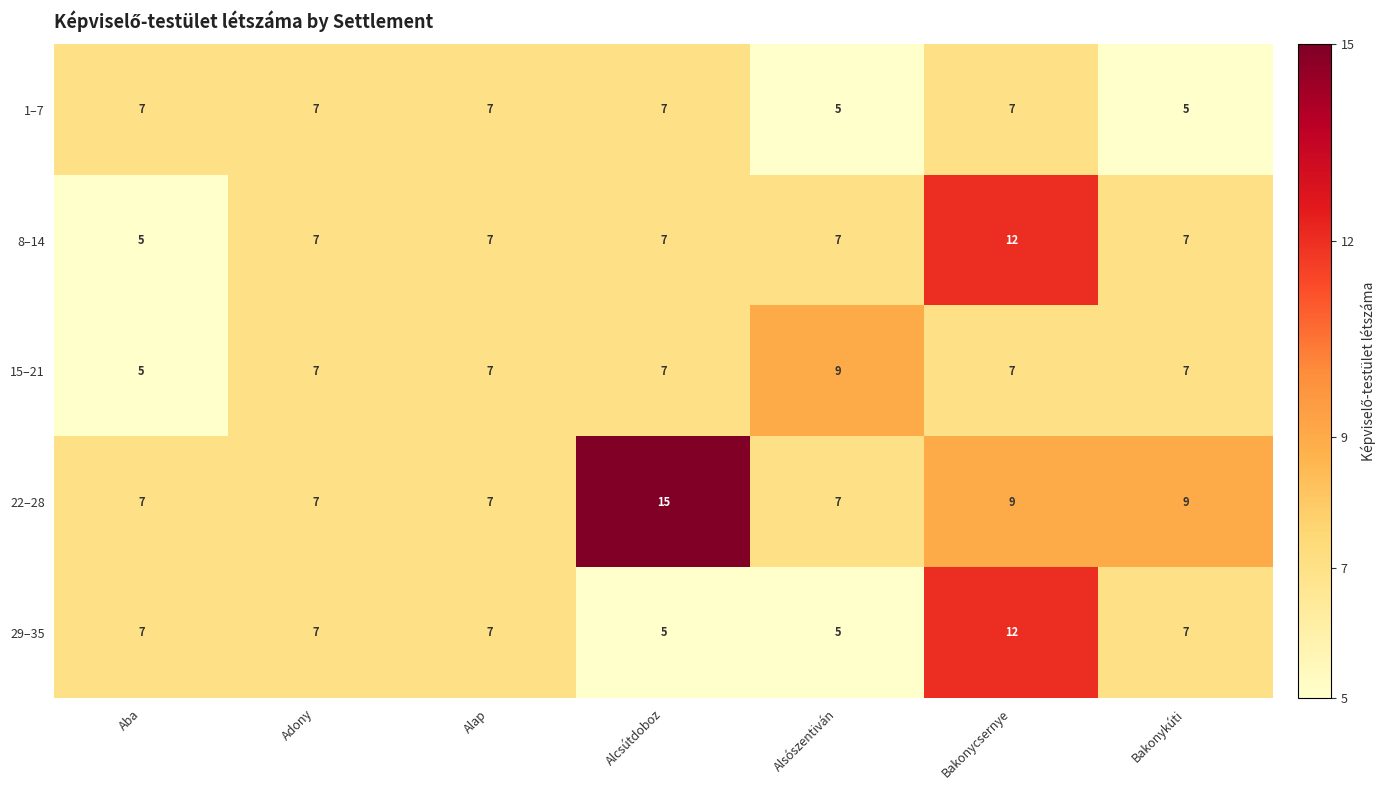

Count the number of data series in this chart.

5